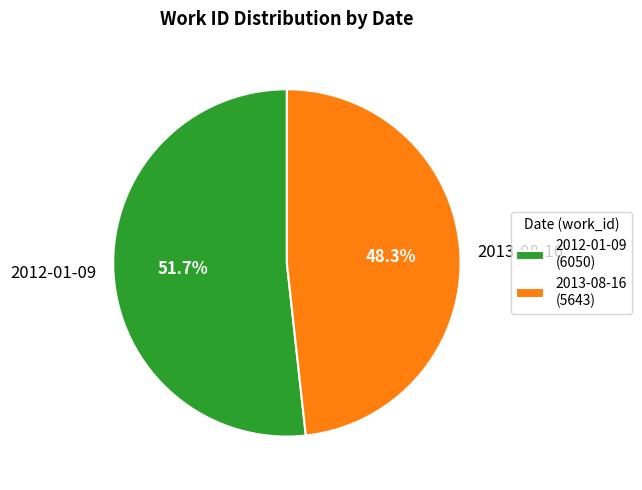

Which has a higher value, 2012-01-09 or 2013-08-16?

2012-01-09